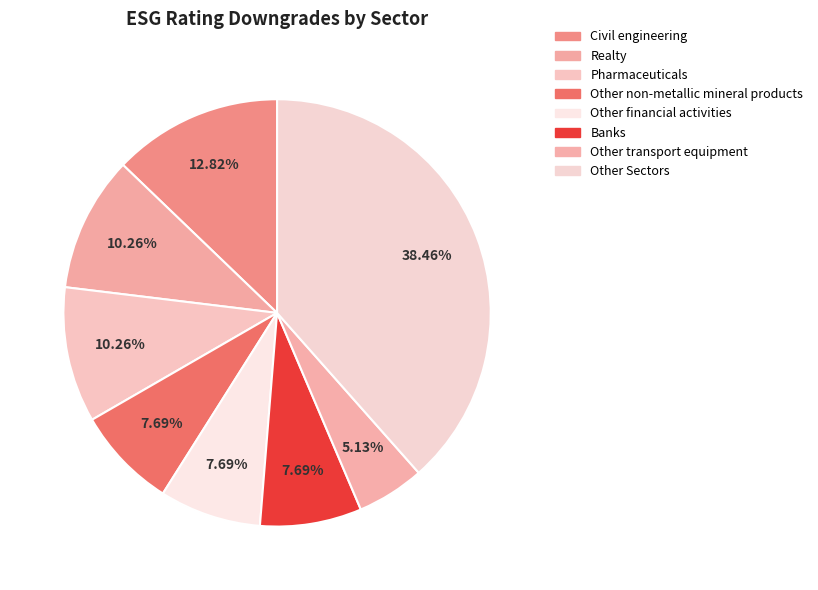

Count the number of slices in the pie.

8